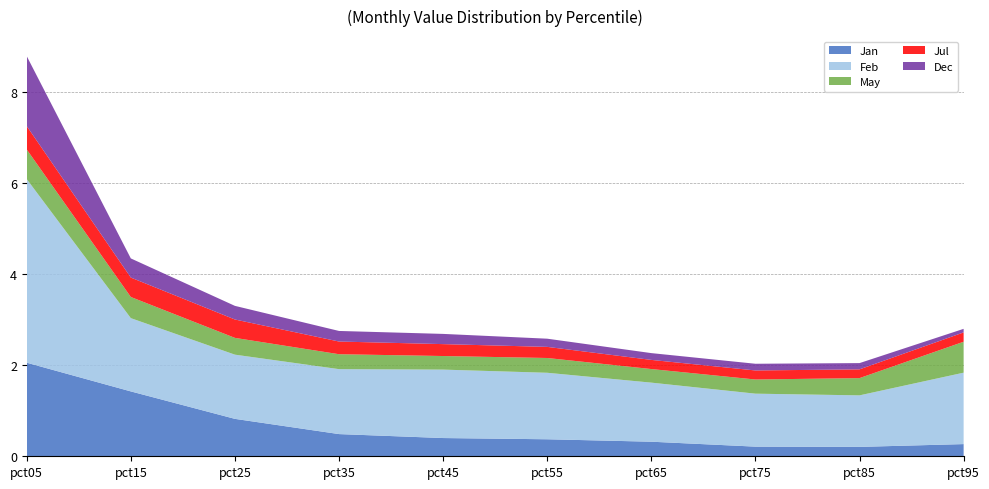

Reading left to right, what are all the values shown in this chart?

Jan: pct05=2.1	pct15=1.4	pct25=0.8	pct35=0.5	pct45=0.4	pct55=0.4	pct65=0.3	pct75=0.2	pct85=0.2	pct95=0.3
Feb: pct05=4.0	pct15=1.6	pct25=1.4	pct35=1.4	pct45=1.5	pct55=1.5	pct65=1.3	pct75=1.2	pct85=1.1	pct95=1.6
May: pct05=0.6	pct15=0.5	pct25=0.4	pct35=0.3	pct45=0.3	pct55=0.3	pct65=0.3	pct75=0.3	pct85=0.4	pct95=0.7
Jul: pct05=0.5	pct15=0.4	pct25=0.4	pct35=0.3	pct45=0.3	pct55=0.2	pct65=0.2	pct75=0.2	pct85=0.2	pct95=0.2
Dec: pct05=1.5	pct15=0.4	pct25=0.3	pct35=0.2	pct45=0.2	pct55=0.2	pct65=0.1	pct75=0.1	pct85=0.1	pct95=0.1